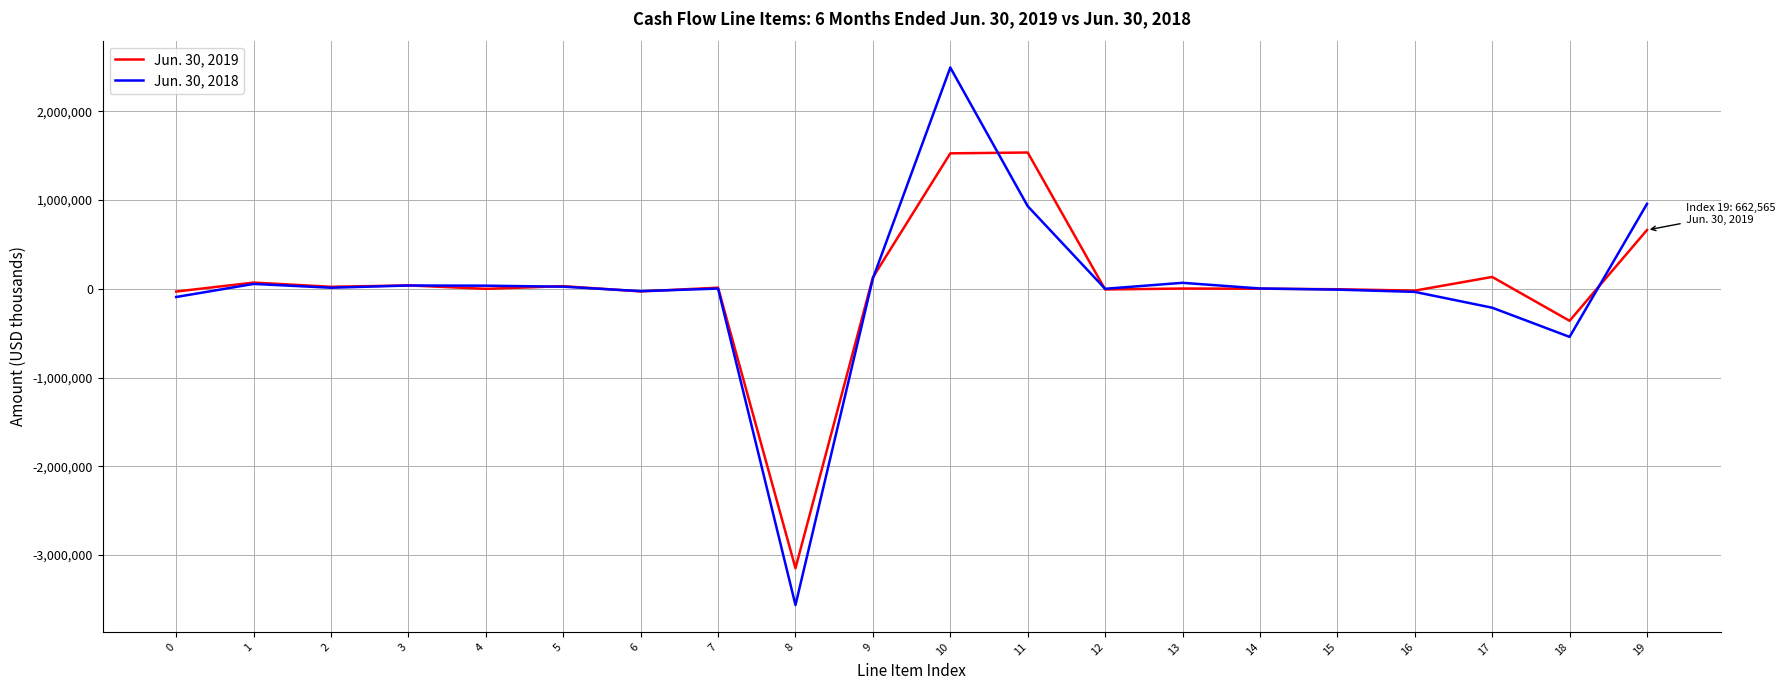

At which category is the sum across all series the highest?

10